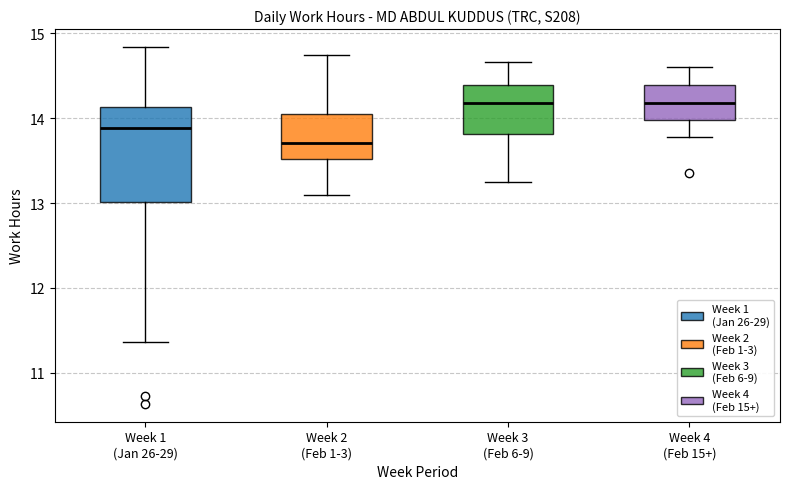

Comparing the boxes themselves (not the whiskers), which one is the tallest?

Week 1 (Jan 26-29)